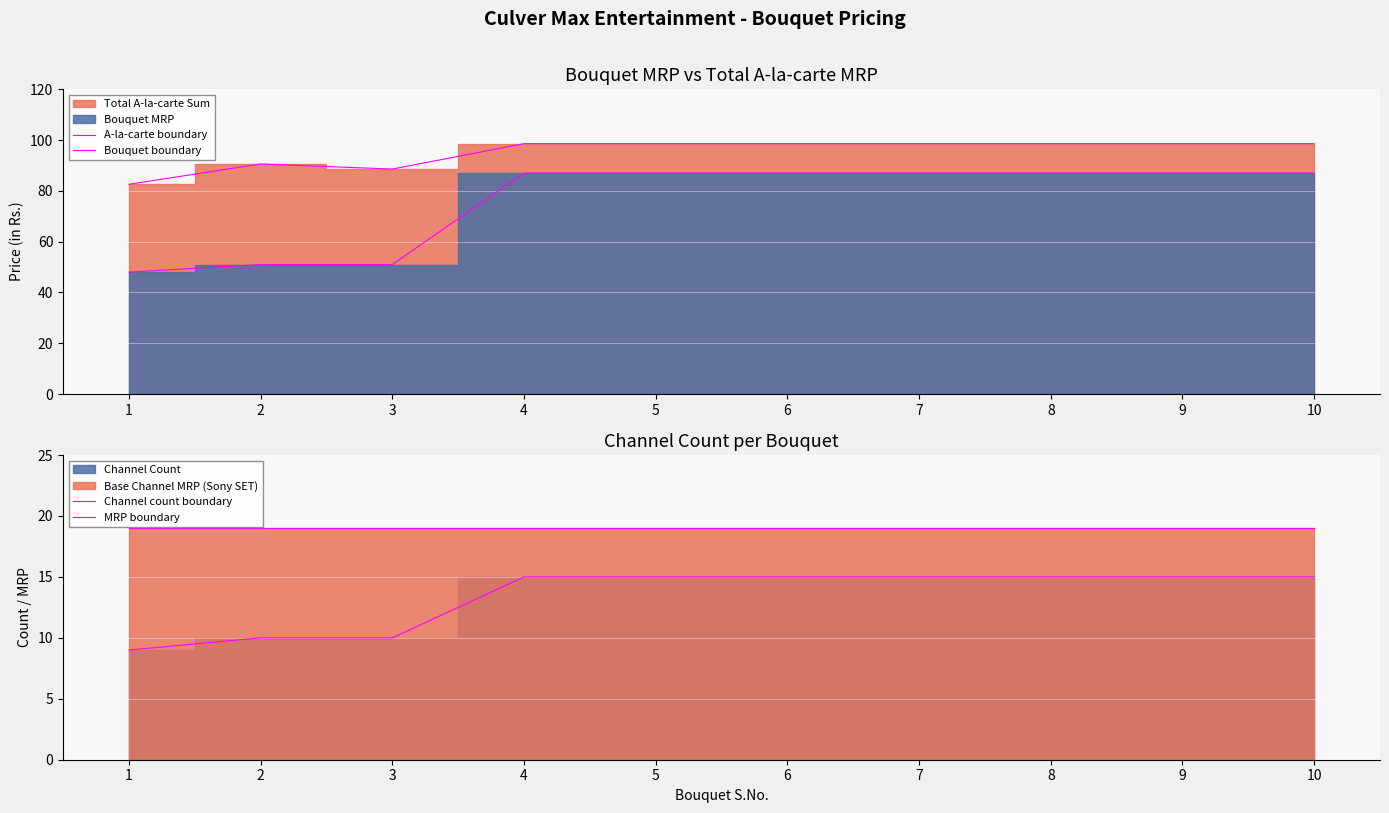

Which series has the largest range (max minus min)?

Bouquet boundary